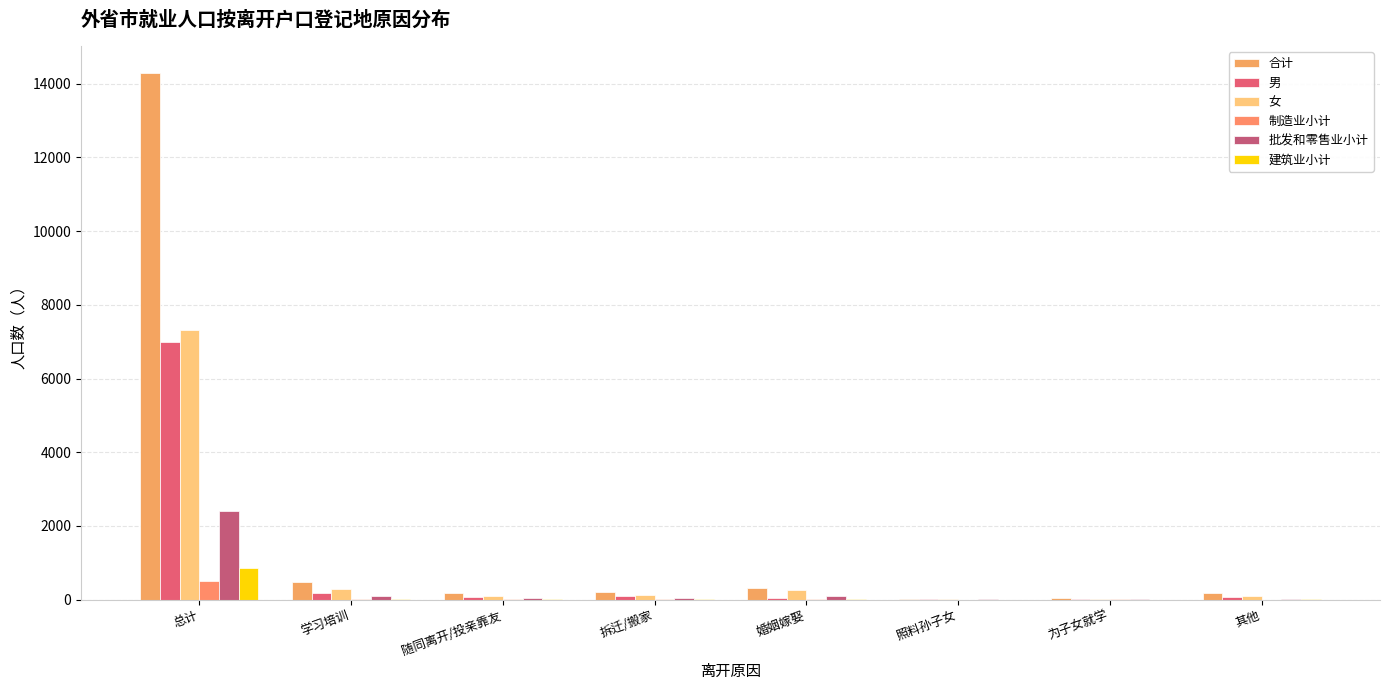

How many data points does each series have?

8